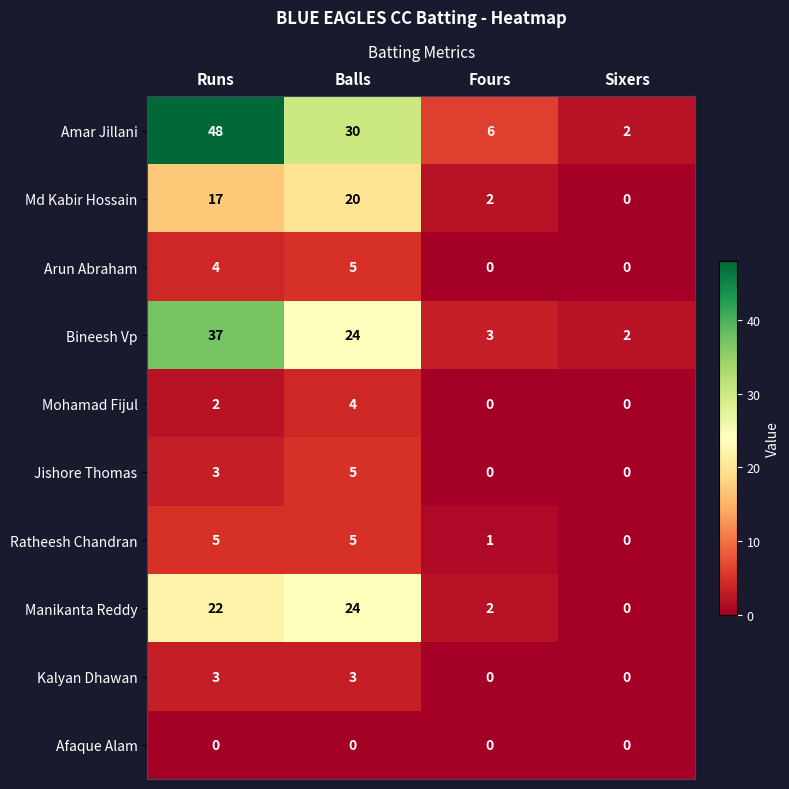

At which category does the chart reach its peak across all series?

Runs